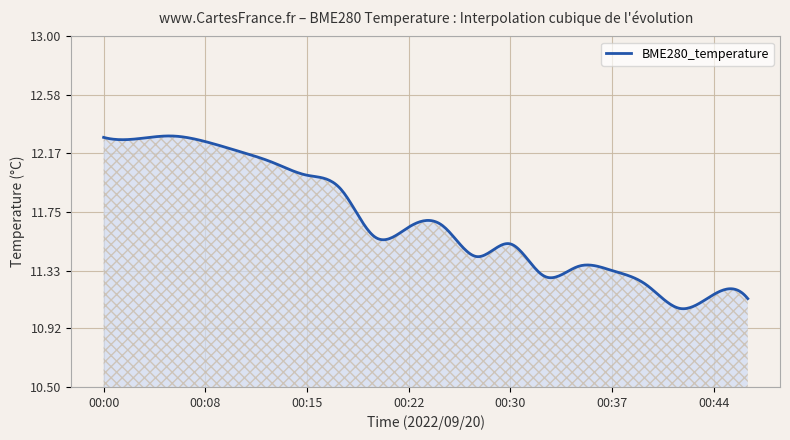

What is the difference between the maximum and minimum values?

1.2